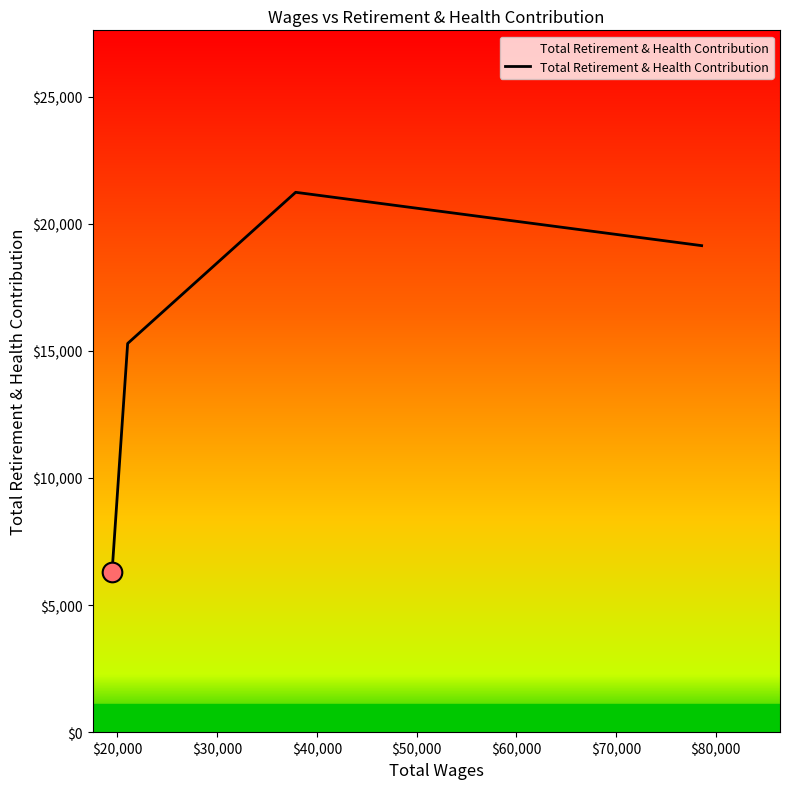

What is the greatest value displayed?

21234